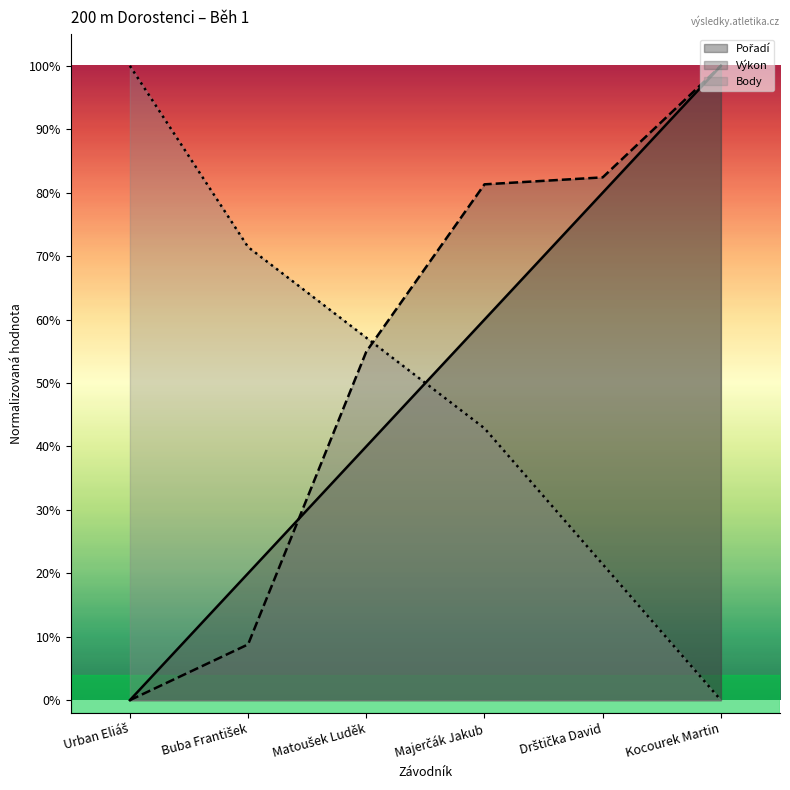

At which label does Pořadí reach its peak?

Kocourek Martin